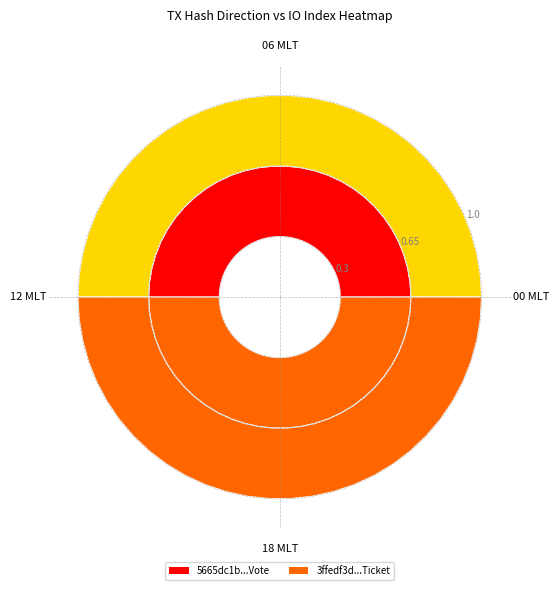

Is the value of 3ffedf3d9f180c82df9cac338f3010e2c0ace90 at -1 greater than the value of 5665dc1b5ba70e0639a8c901bc879a063ce69d7 at 1?

No